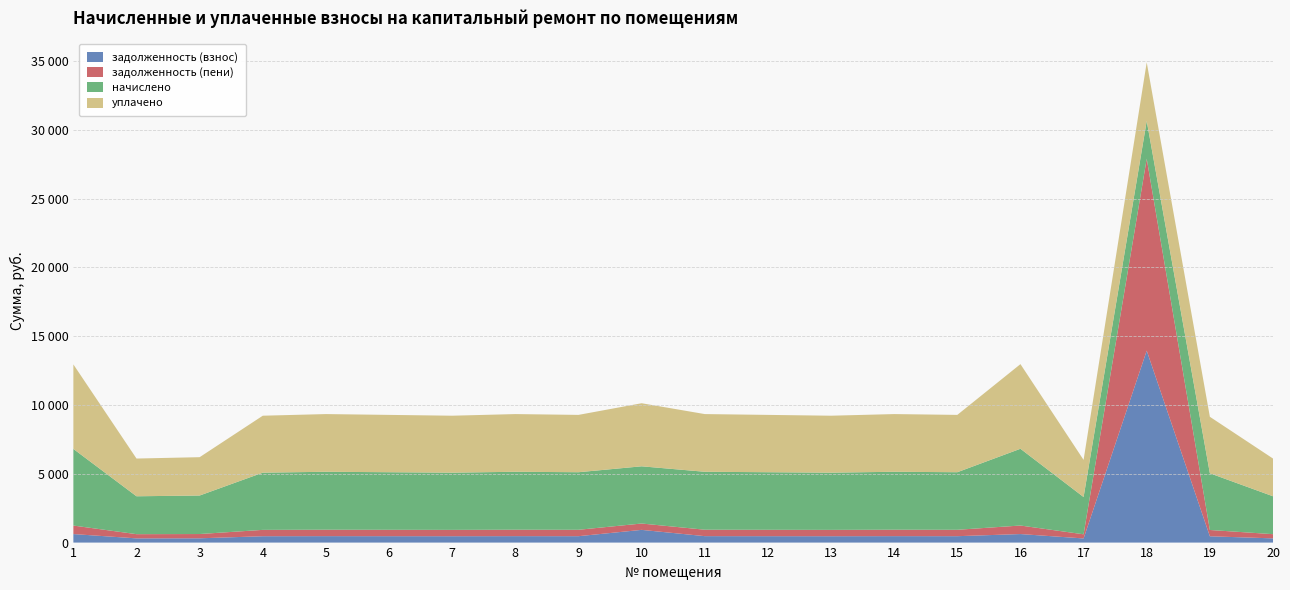

Reading left to right, transcribe all the data shown in this chart.

задолженность (взнос): 1=618.9	2=306.0	3=310.9	4=461.9	5=467.8	6=464.9	7=461.9	8=467.8	9=464.9	10=923.8	11=467.8	12=464.9	13=461.9	14=467.8	15=464.9	16=619.8	17=301.0	18=13948.4	19=458.0	20=306.0
задолженность (пени): 1=618.9	2=306.0	3=310.9	4=461.9	5=467.8	6=464.9	7=461.9	8=467.8	9=464.9	10=461.9	11=467.8	12=464.9	13=461.9	14=467.8	15=464.9	16=619.8	17=301.0	18=13948.4	19=458.0	20=306.0
начислено: 1=5569.6	2=2753.7	3=2798.2	4=4157.3	5=4210.6	6=4183.9	7=4157.3	8=4210.6	9=4183.9	10=4157.3	11=4210.6	12=4183.9	13=4157.3	14=4210.6	15=4183.9	16=5578.6	17=2709.4	18=2744.8	19=4121.7	20=2753.7
уплачено: 1=6140.8	2=2741.9	3=2786.2	4=4139.5	5=4192.6	6=4166.0	7=4139.5	8=4192.6	9=4166.0	10=4583.6	11=4192.6	12=4166.0	13=4139.5	14=4192.6	15=4166.0	16=6150.7	17=2697.8	18=4255.0	19=4104.1	20=2741.9